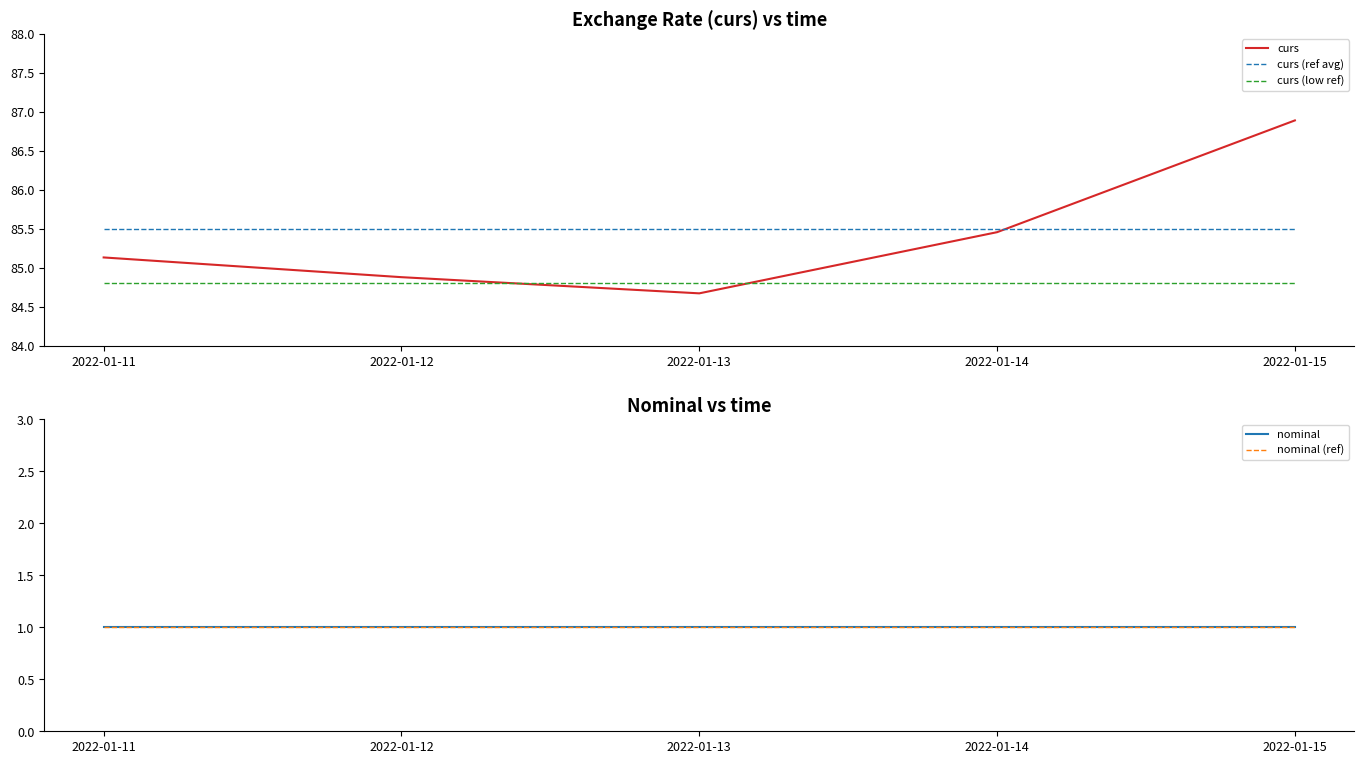

Which series has the widest spread of values?

curs